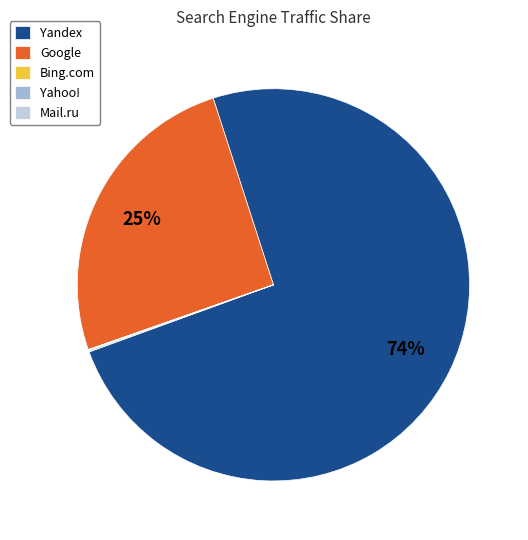

To the nearest percent, what is the average slice percentage?

20%